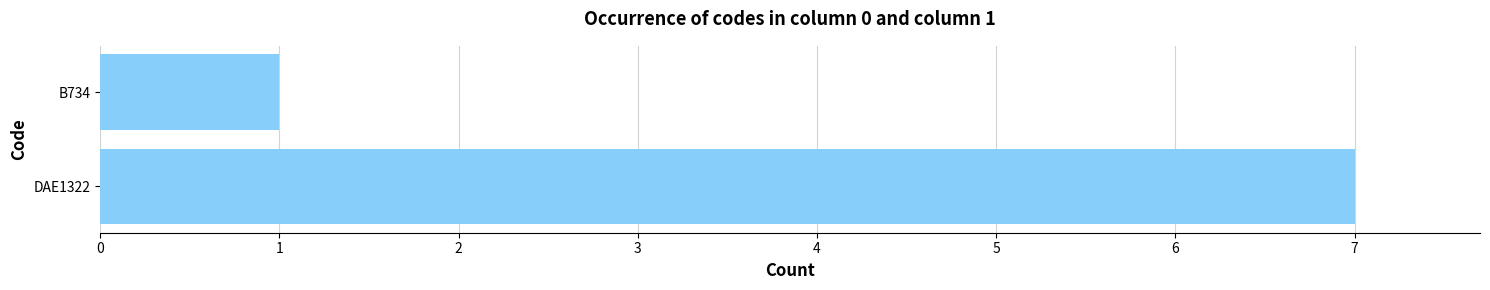

What is the change in value from DAE1322 to B734?

-6